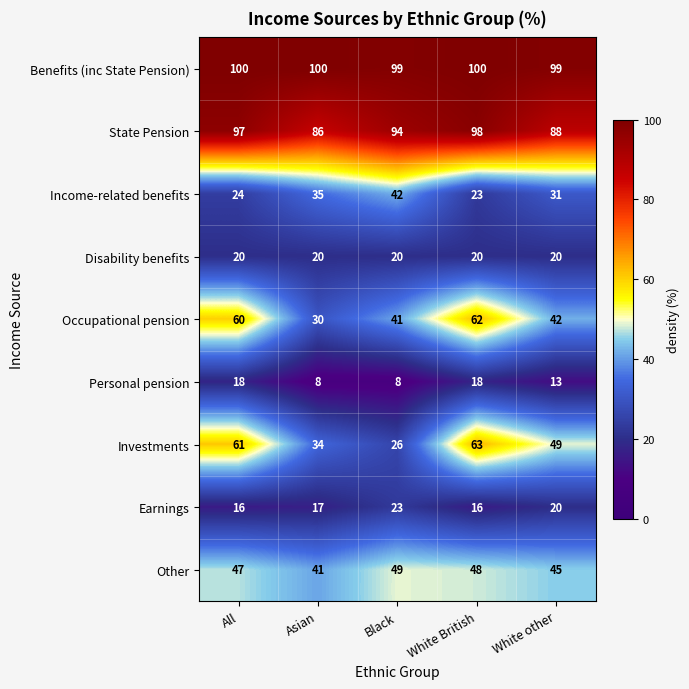

Rank the series at All from highest to lowest value.

Benefits (inc State Pension), State Pension, Investments, Occupational pension, Other, Income-related benefits, Disability benefits, Personal pension, Earnings